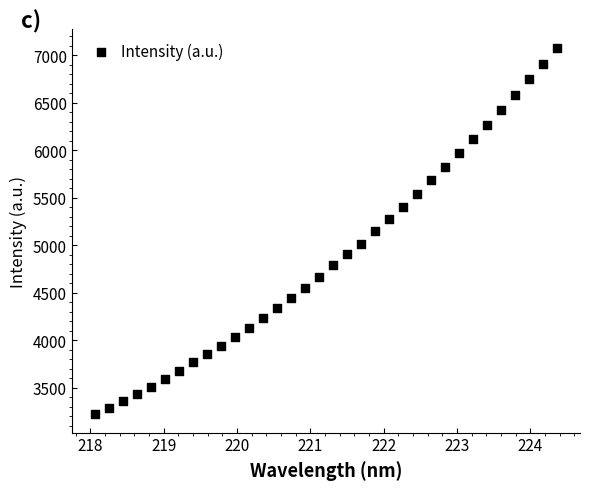

What is the range of Y values (max minus min)?

3857.6